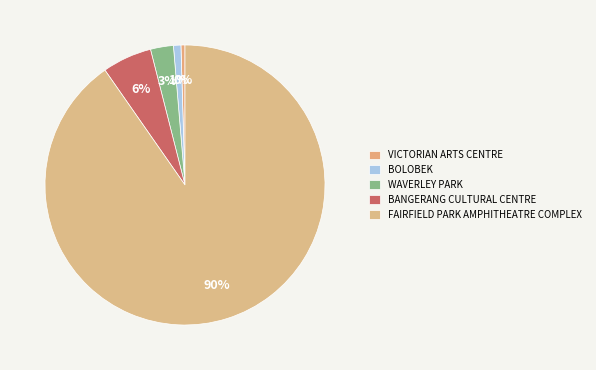

Count the number of slices in the pie.

5